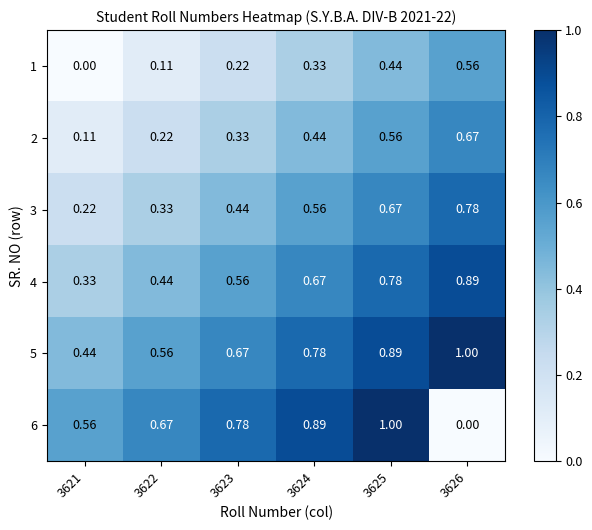

Is the value of 4 at 3623 greater than the value of 6 at 3624?

No